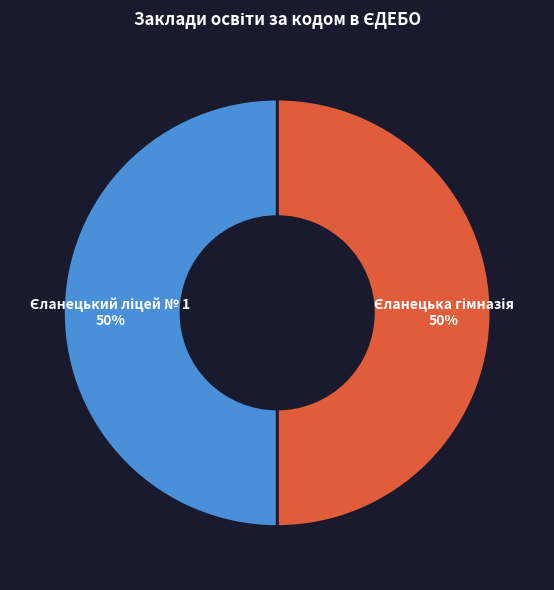

To the nearest percent, what is the average slice percentage?

50%